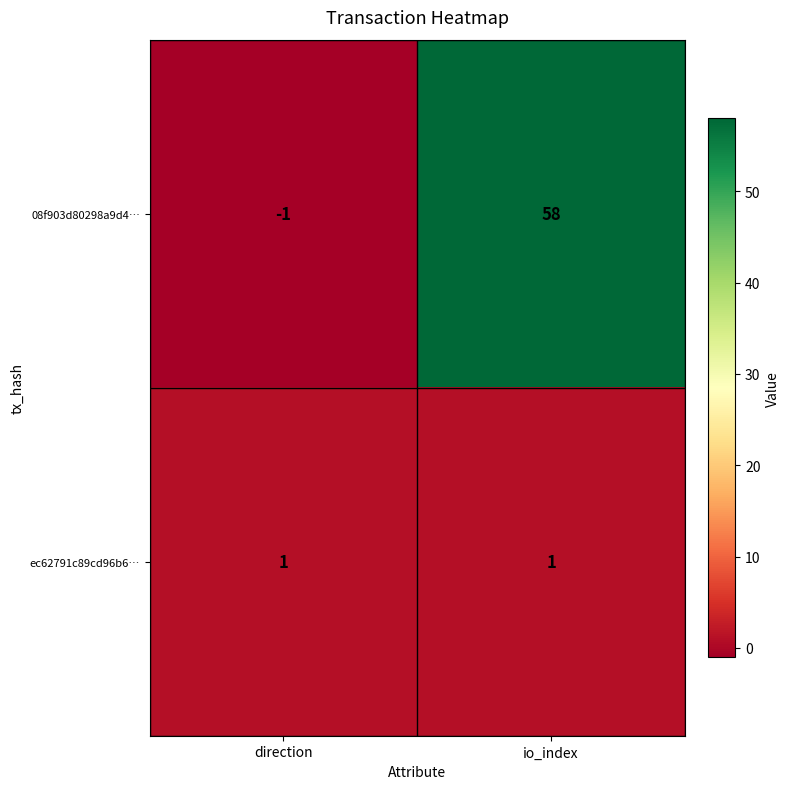

True or false: ec62791c89cd96b6… has a value of 0 at direction.

False